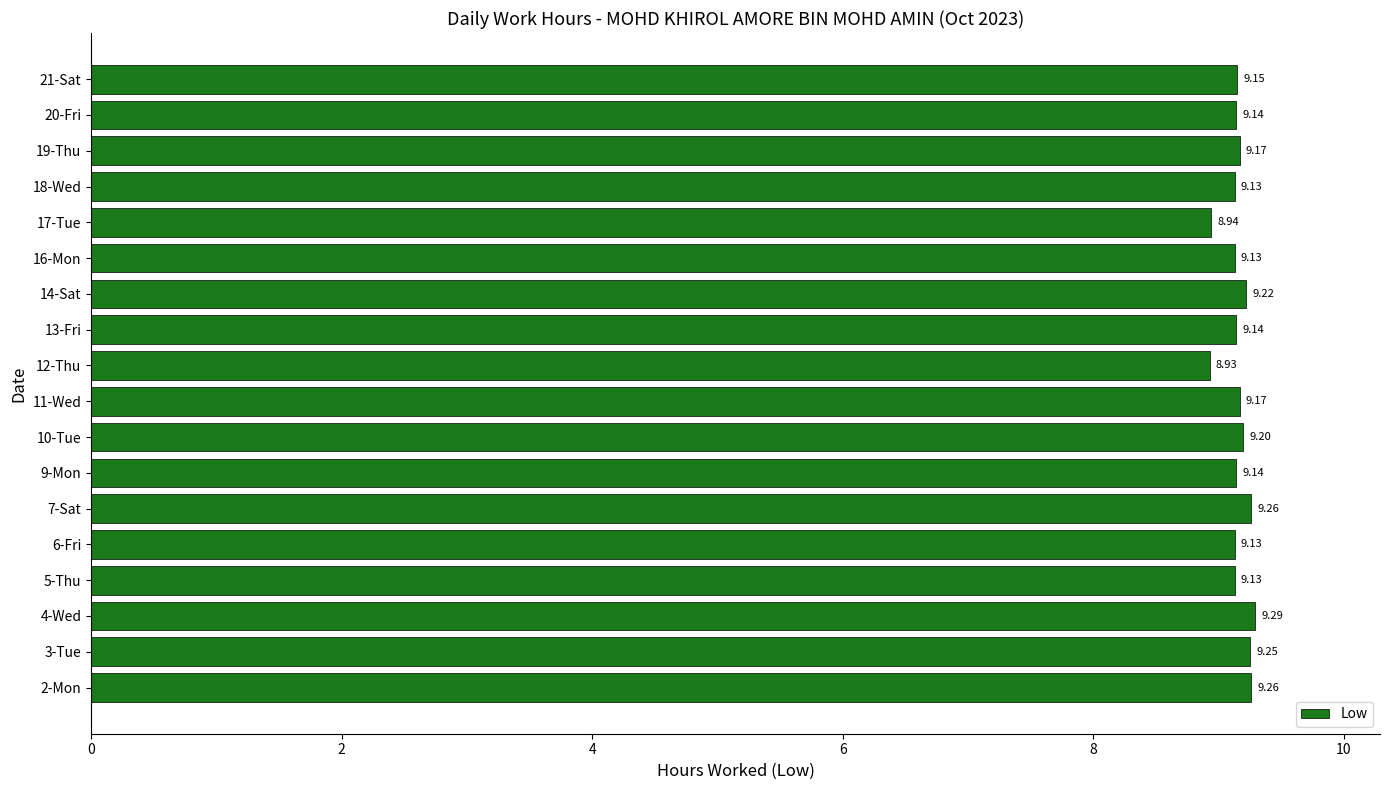

What is the sum of the values at 10-Tue and 13-Fri?

18.3